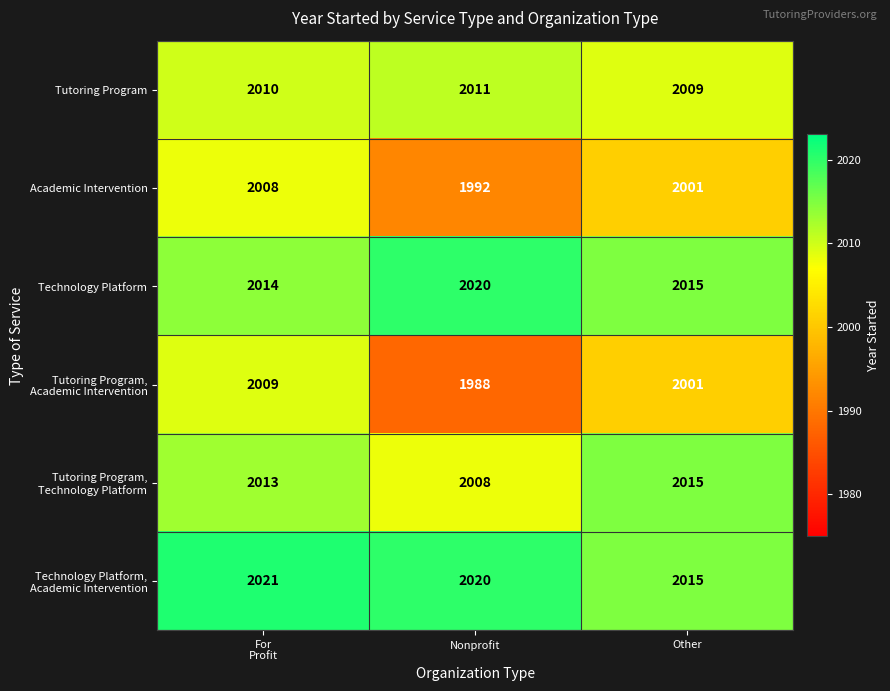

What is the total value across all series at Other?

12056